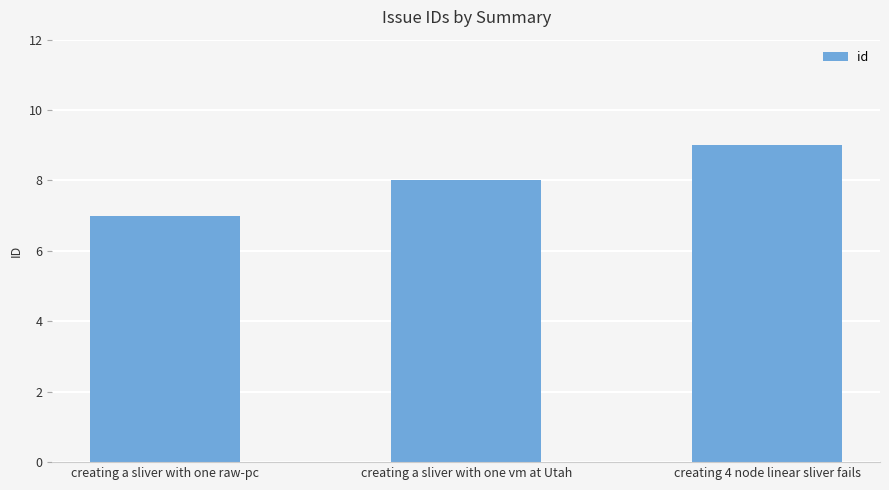

True or false: the data shows 8 at creating a sliver with one vm at Utah.

True